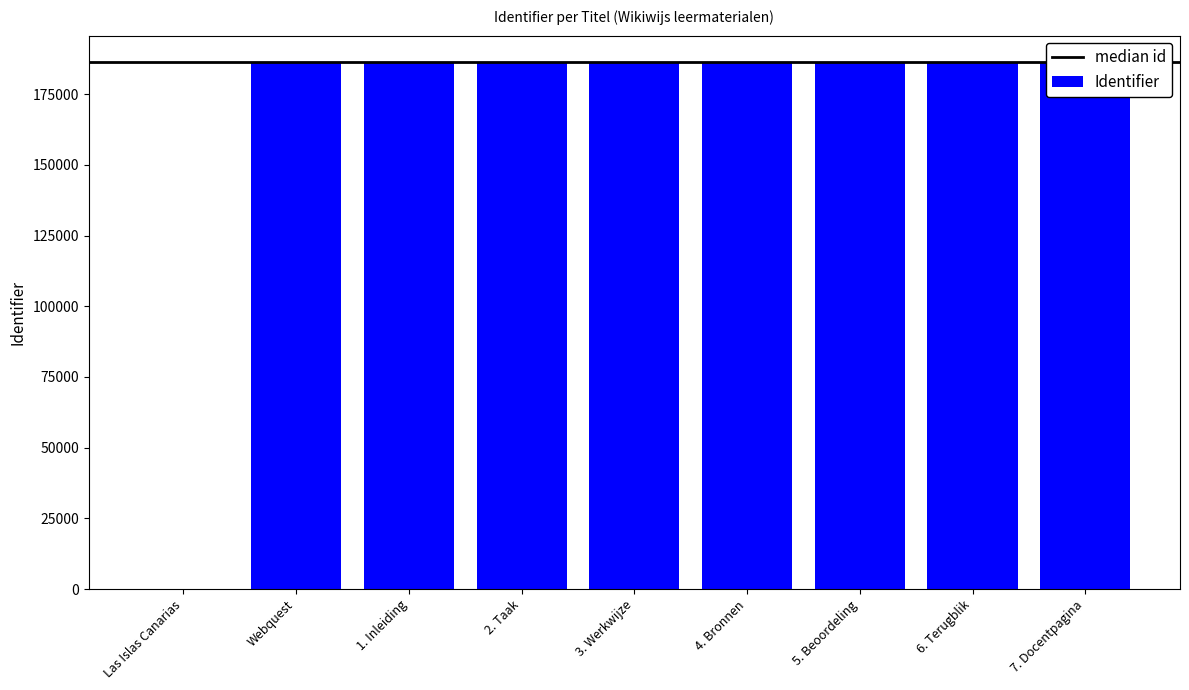

What position from the right is 4. Bronnen?

4